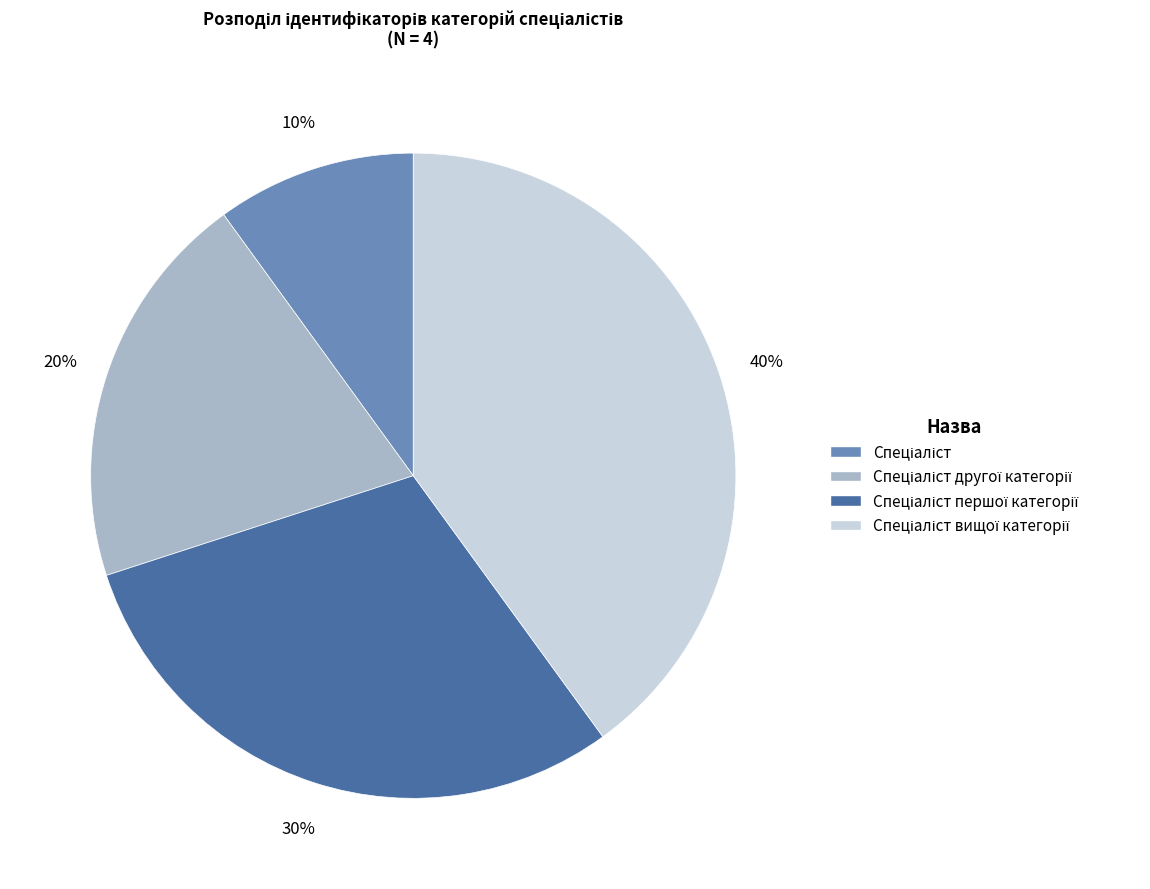

To the nearest percent, what is the difference between the largest and smallest slice percentages?

30%